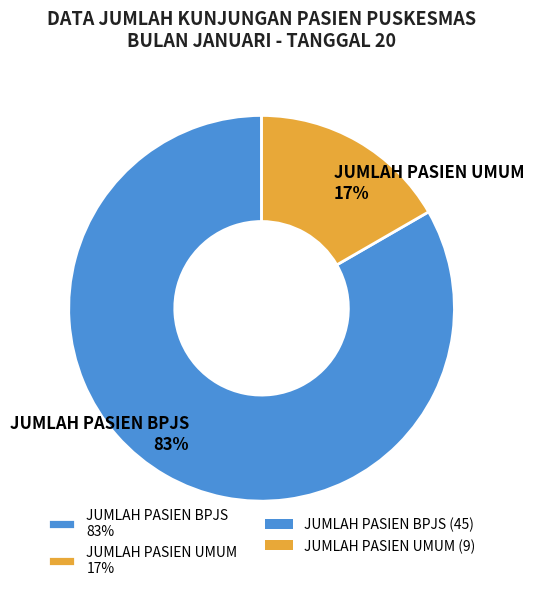

Does JUMLAH PASIEN BPJS represent more than half of the total?

Yes